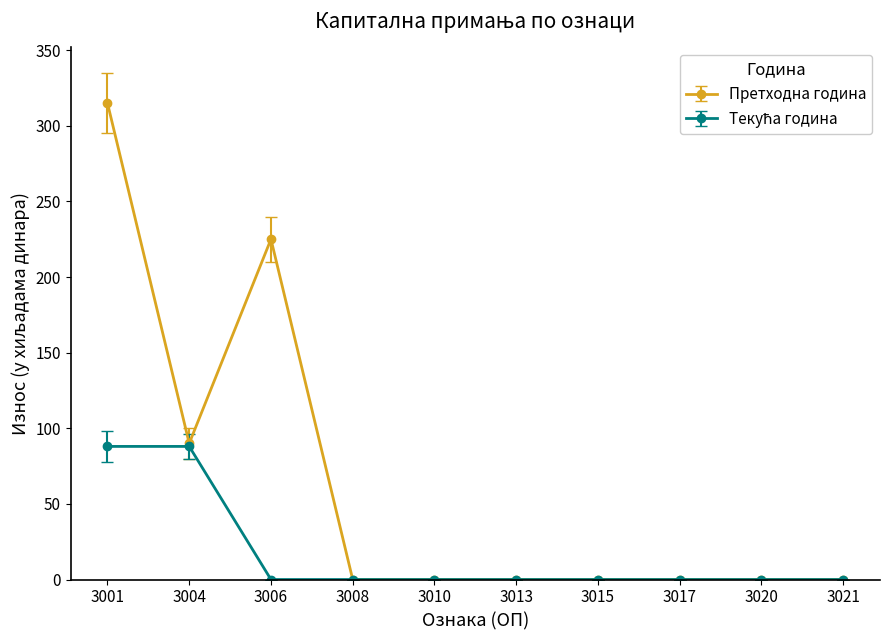

Where is the first local maximum for Претходна година?

3006